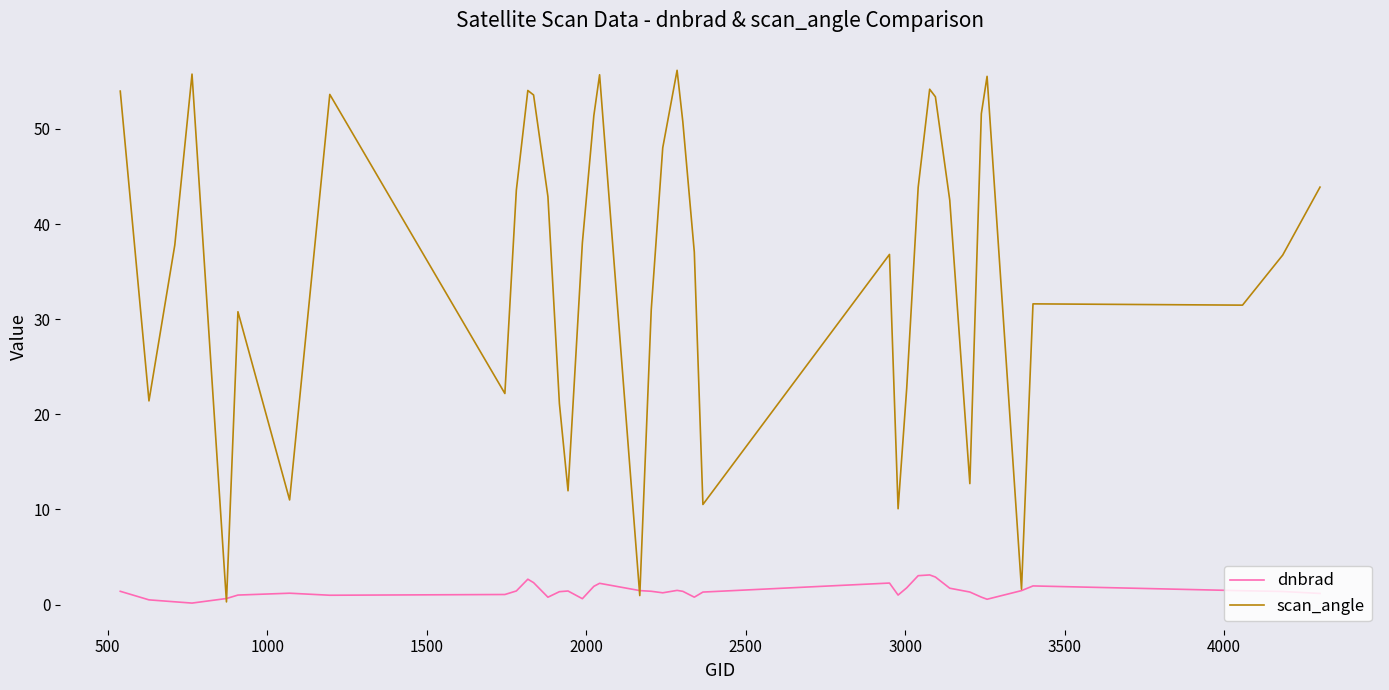

What is the highest value of the dnbrad series?

3.1